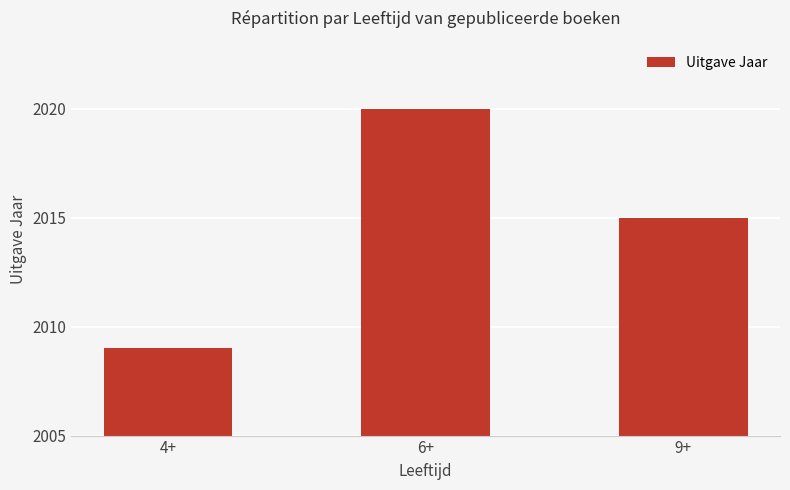

Are the bars grouped side by side (vs. stacked)?

No